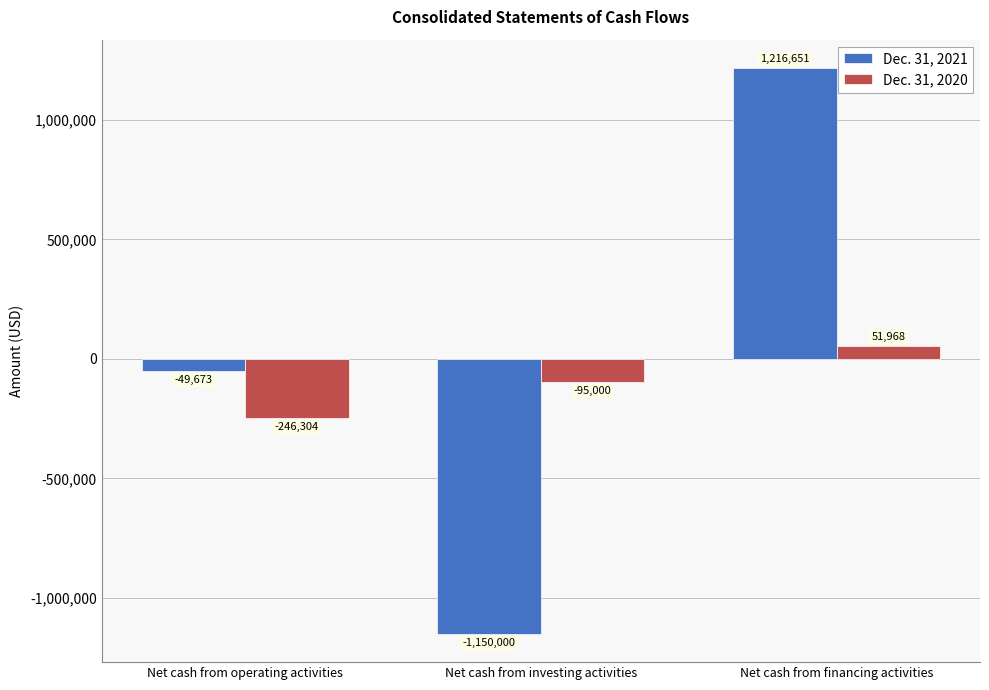

Are the bars horizontal?

No